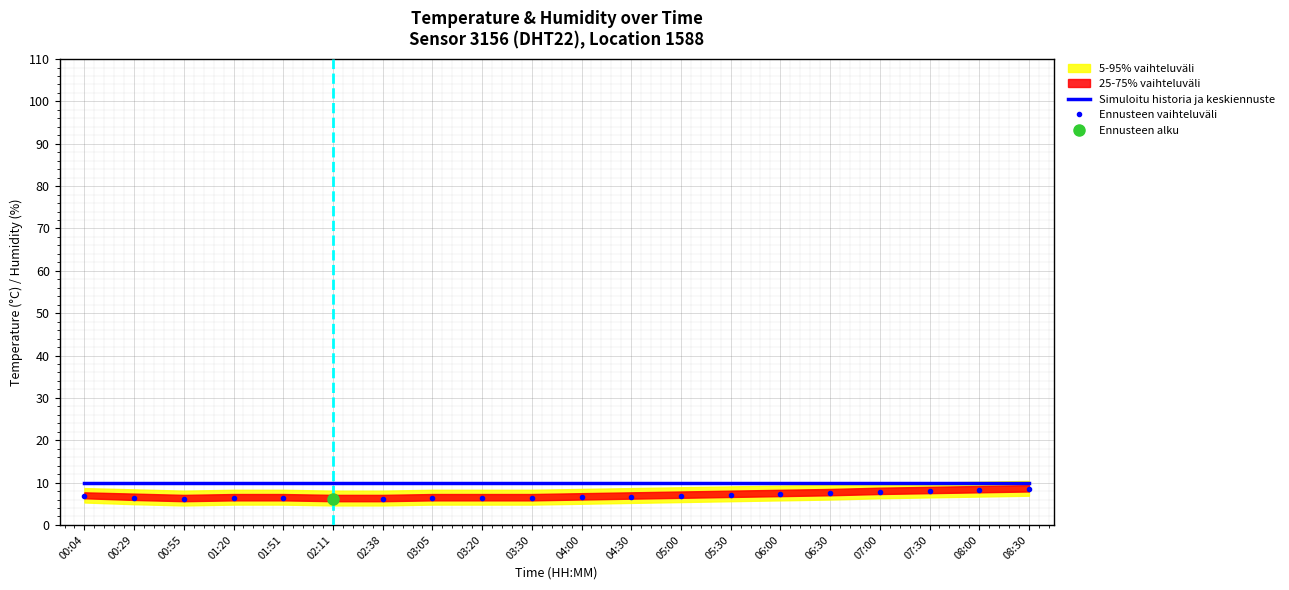

What is the difference between the Ennusteen vaihteluväli values at 06:00 and 02:11?

1.2